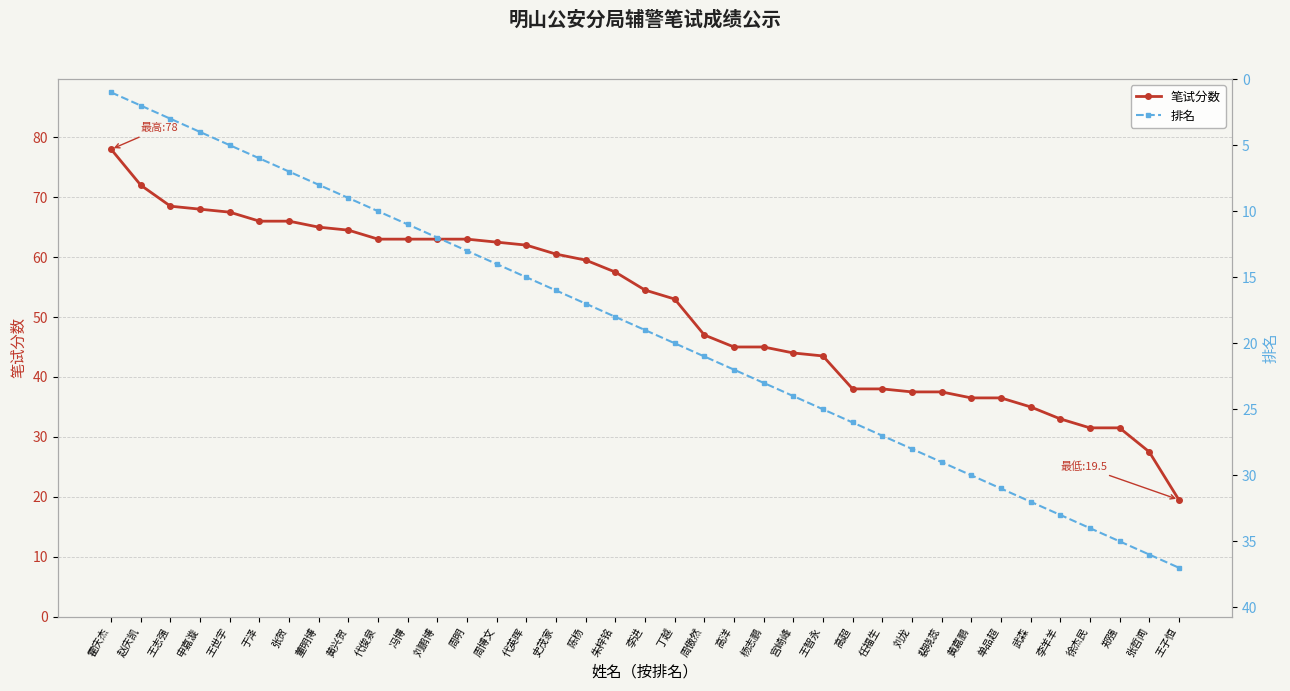

What is the difference between the maximum and minimum values in the 笔试分数 series?

58.5